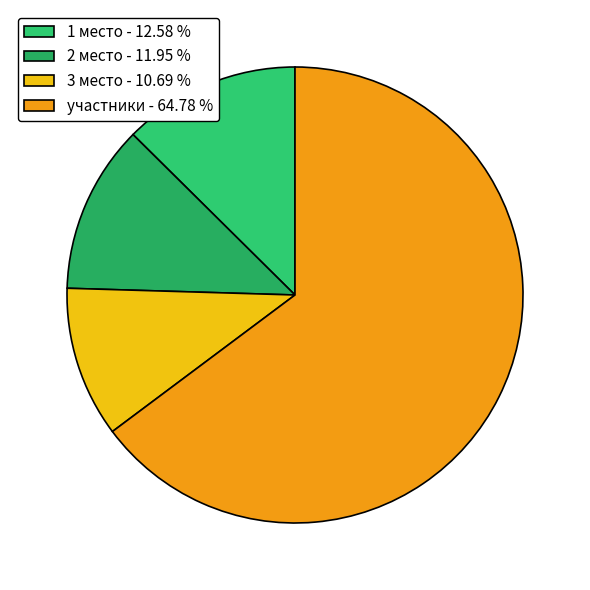

Which category has the smallest portion of the pie?

3 место - 10.69 %